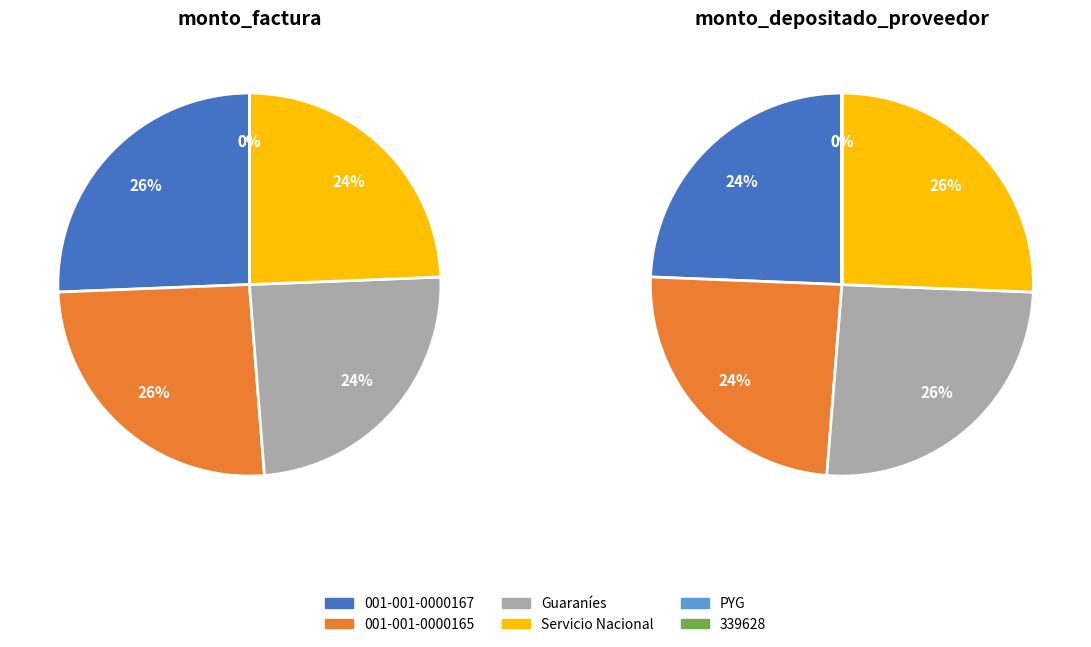

The 001-001-0000165 slice represents 45% of the pie. True or false?

False